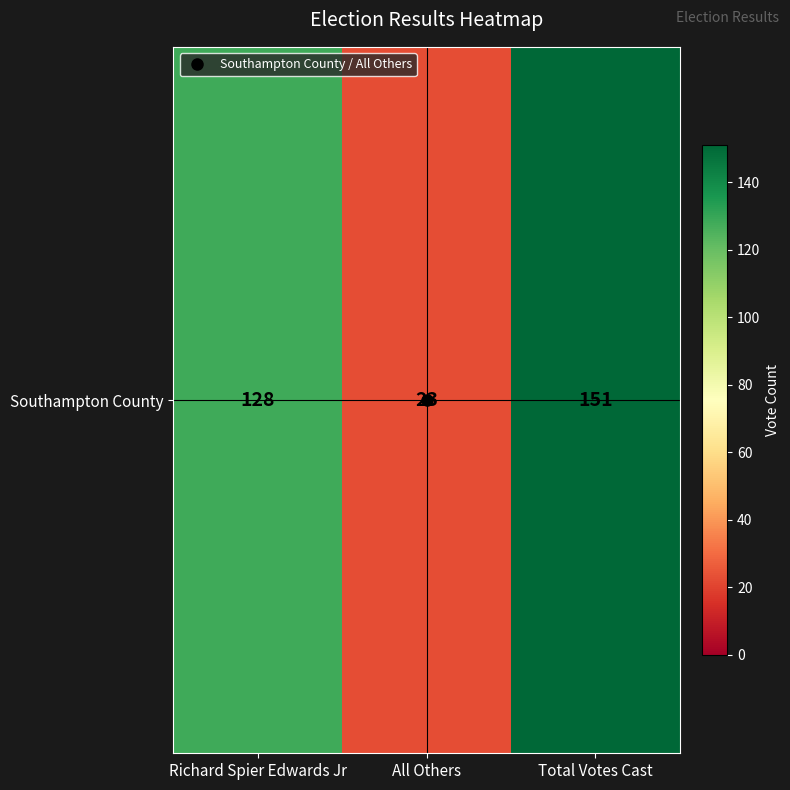

Count the values in the range 23 to 151.

3